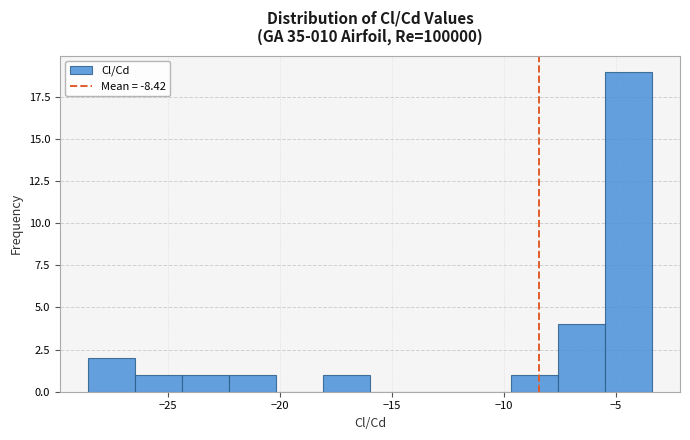

Reading left to right, list every bar in this chart as the range it spans on the x-axis followed by its height. Neither the bar edges nor the heights are printed on the chart, so give them approximately, as read against the axes.

-28.5 to -26.5: 2
-26.5 to -24.5: 1
-24.5 to -22.5: 1
-22.5 to -20.0: 1
-20.0 to -18.0: 0
-18.0 to -16.0: 1
-16.0 to -14.0: 0
-14.0 to -12.0: 0
-12.0 to -9.5: 0
-9.5 to -7.5: 1
-7.5 to -5.5: 4
-5.5 to -3.5: 19